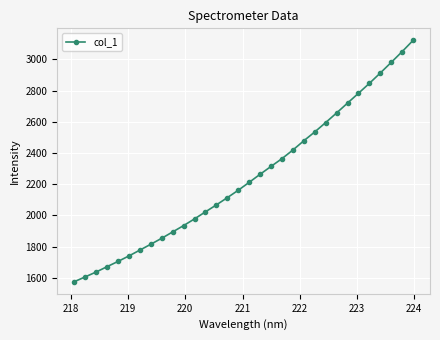

What is the maximum value shown in the chart?

3120.9